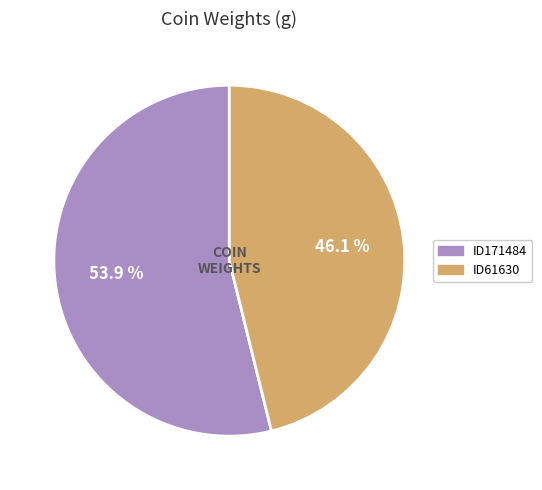

Which slice is the largest?

ID171484